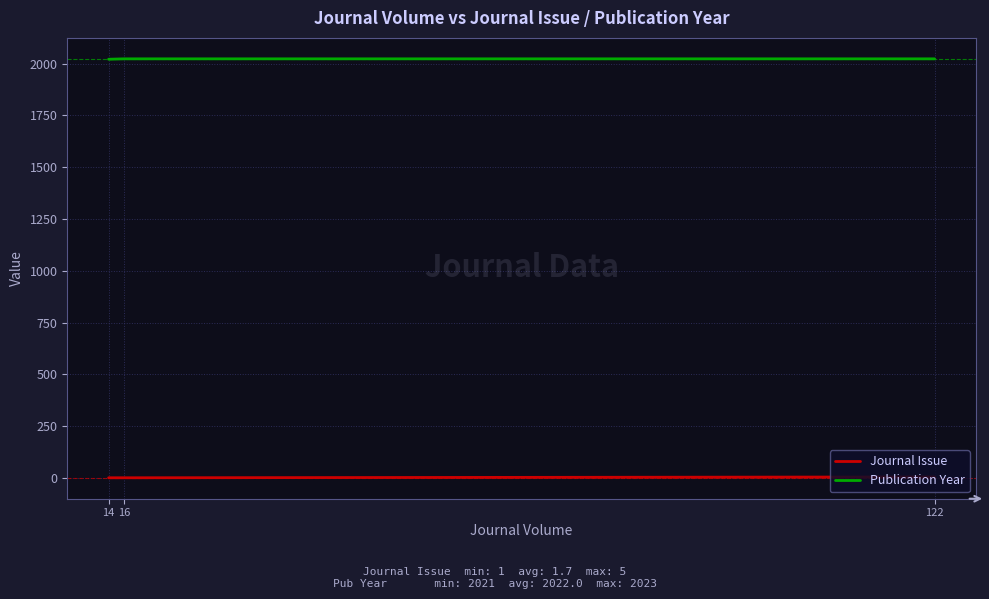

Rank the series at 14 from lowest to highest value.

Journal Issue, Publication Year